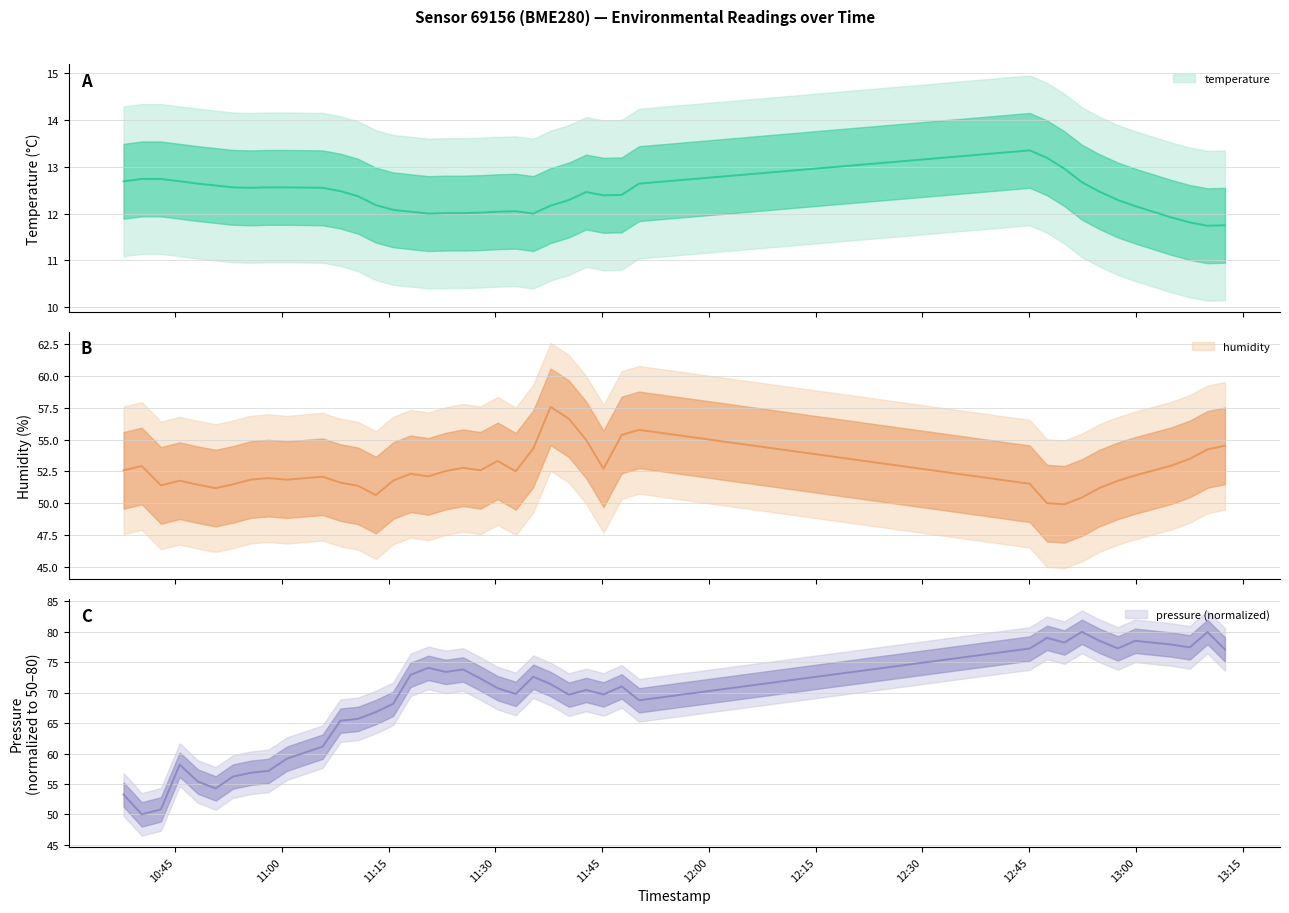

What is the label of the 37th point from the right?

2023-04-09T10:45:38